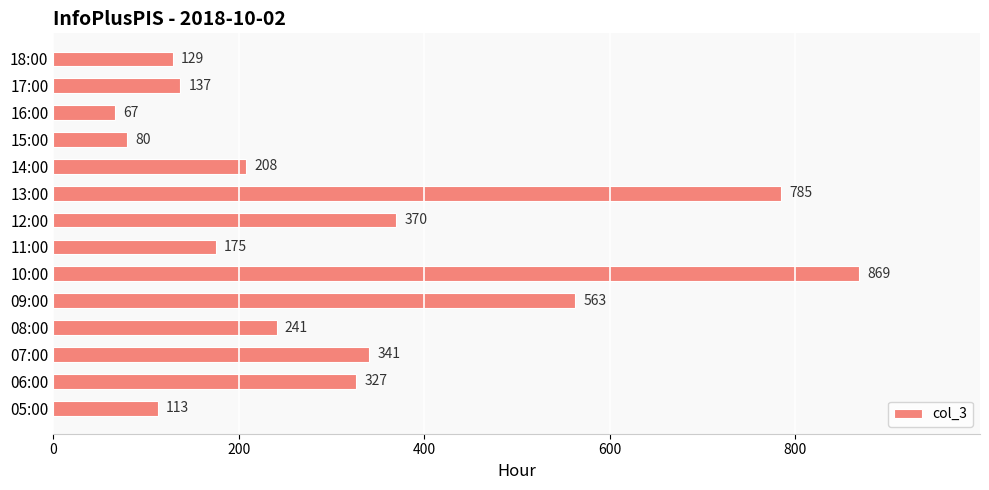

Rank the categories by value from highest to lowest.

10:00, 13:00, 09:00, 12:00, 07:00, 06:00, 08:00, 14:00, 11:00, 17:00, 18:00, 05:00, 15:00, 16:00